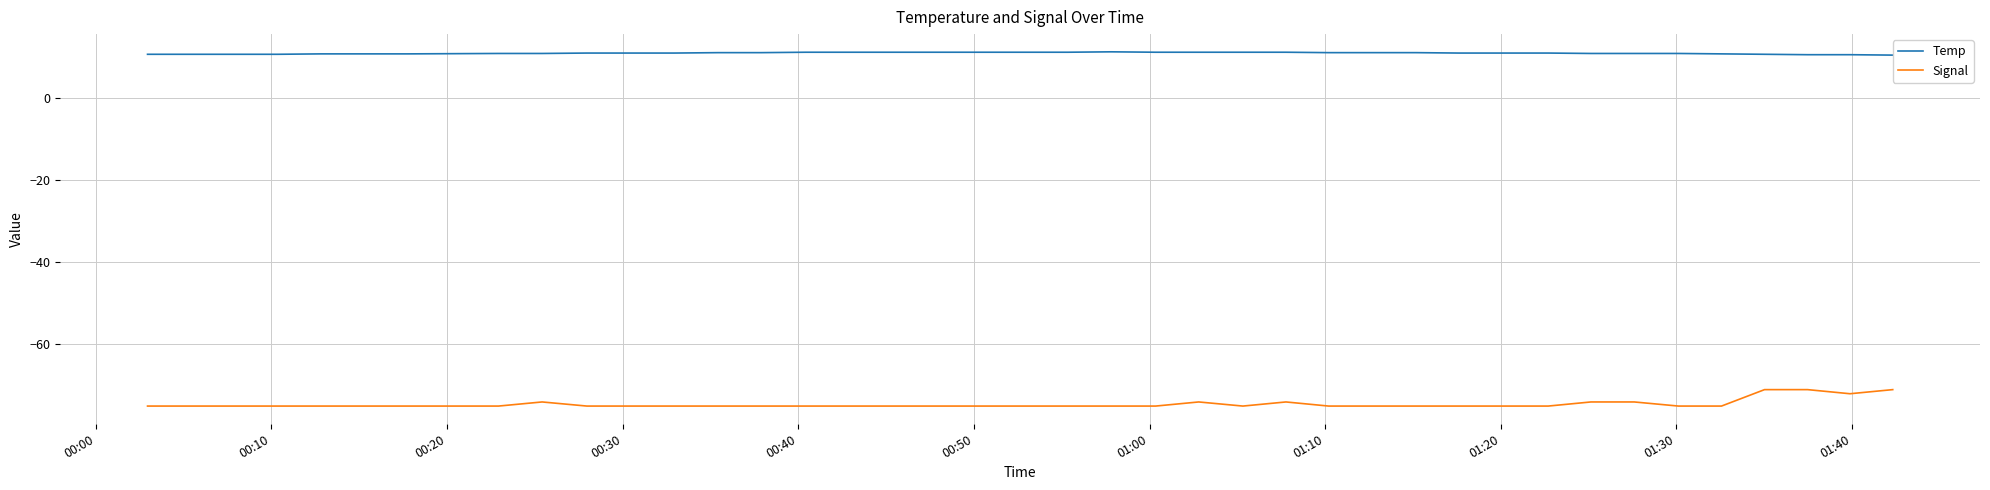

List the series in order of their peak value, lowest first.

Signal, Temp